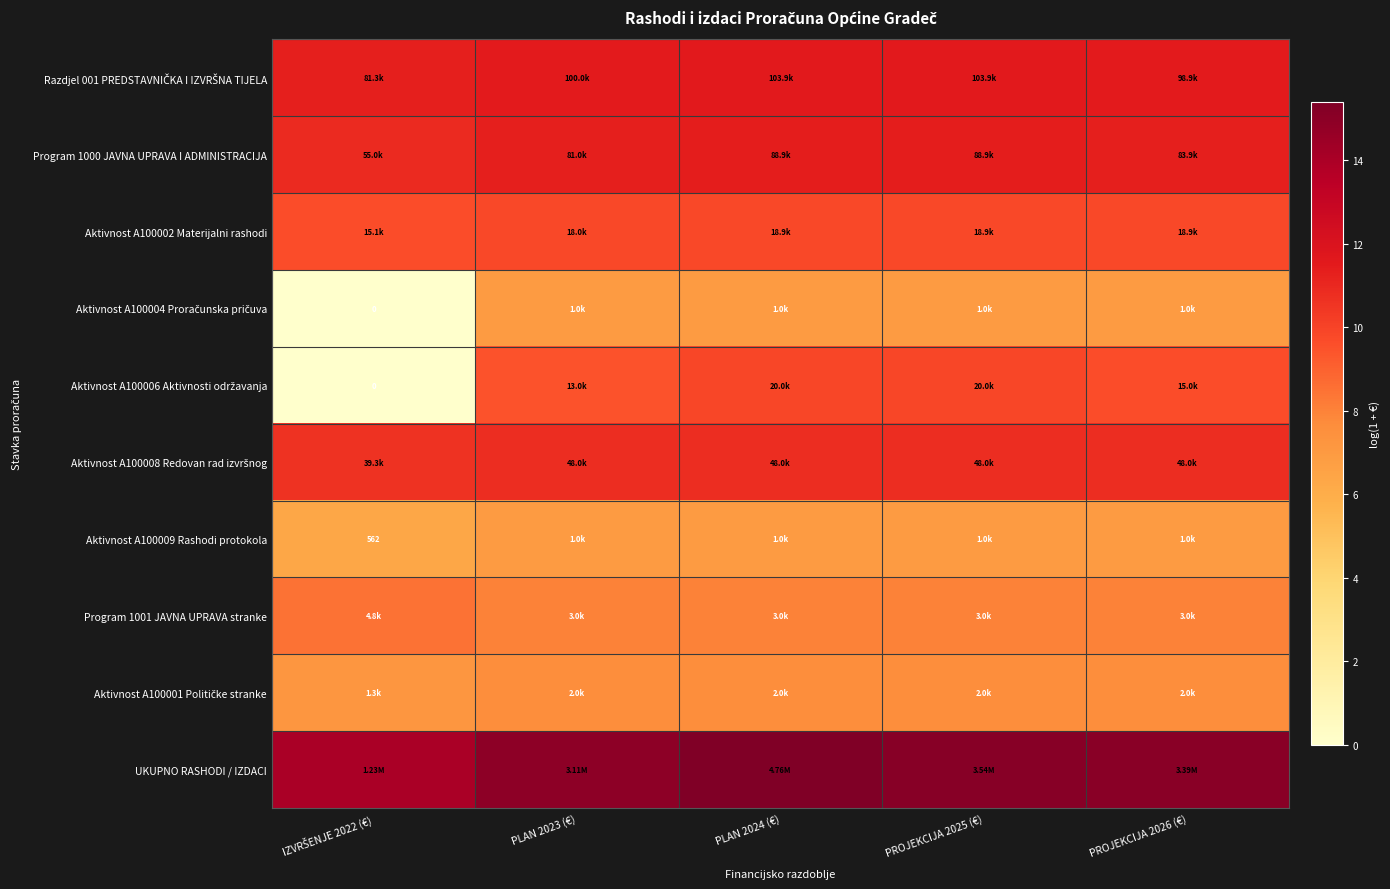

Rank the series by their maximum value, from highest to lowest.

UKUPNO RASHODI / IZDACI, Razdjel 001 PREDSTAVNIČKA I IZVRŠNA TIJELA, Program 1000 JAVNA UPRAVA I ADMINISTRACIJA, Aktivnost A100008 Redovan rad izvršnog, Aktivnost A100006 Aktivnosti održavanja, Aktivnost A100002 Materijalni rashodi, Program 1001 JAVNA UPRAVA stranke, Aktivnost A100001 Političke stranke, Aktivnost A100004 Proračunska pričuva, Aktivnost A100009 Rashodi protokola